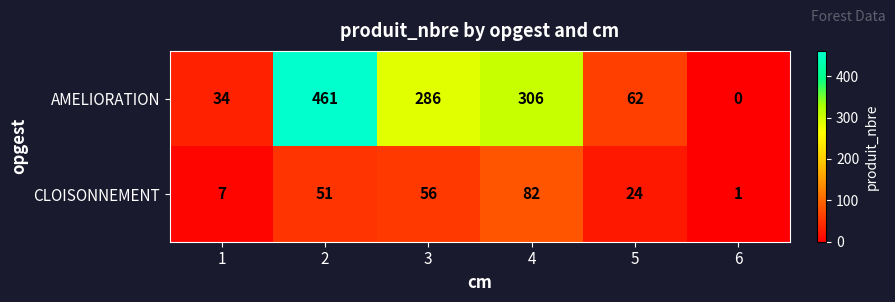

List the series in order of their peak value, highest first.

AMELIORATION, CLOISONNEMENT